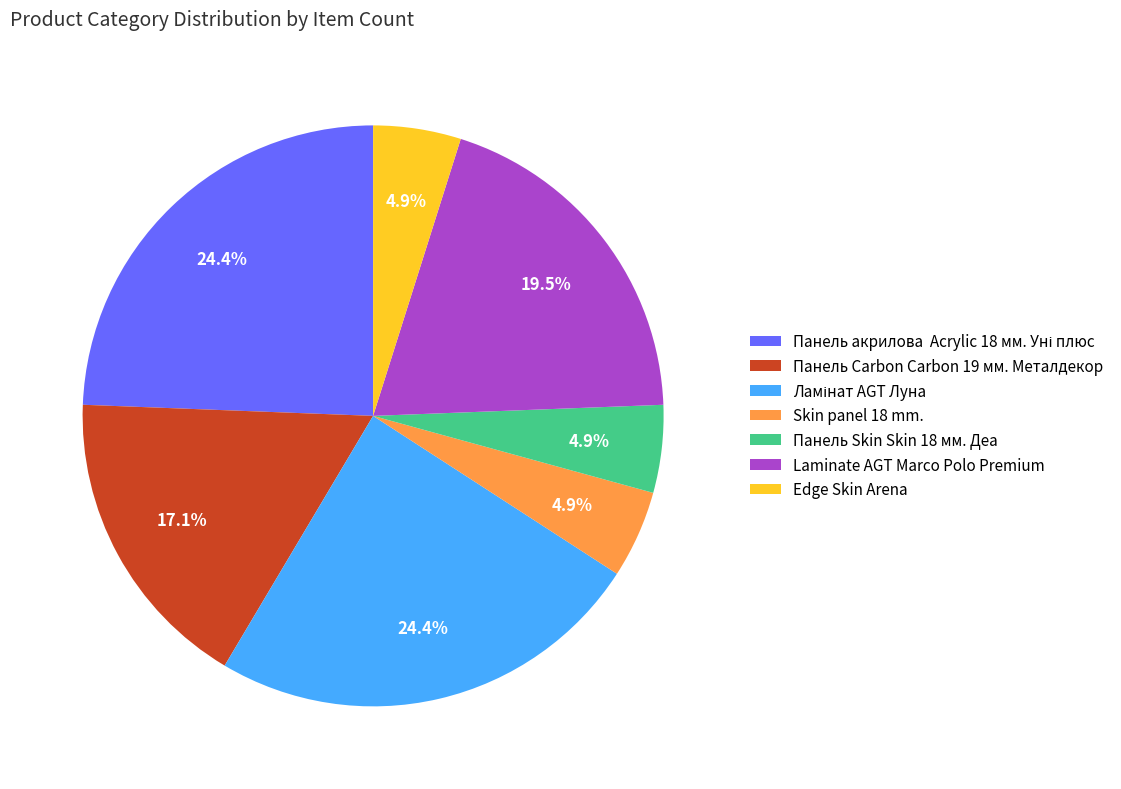

Is it true that Edge Skin Arena is 14% of the pie?

False